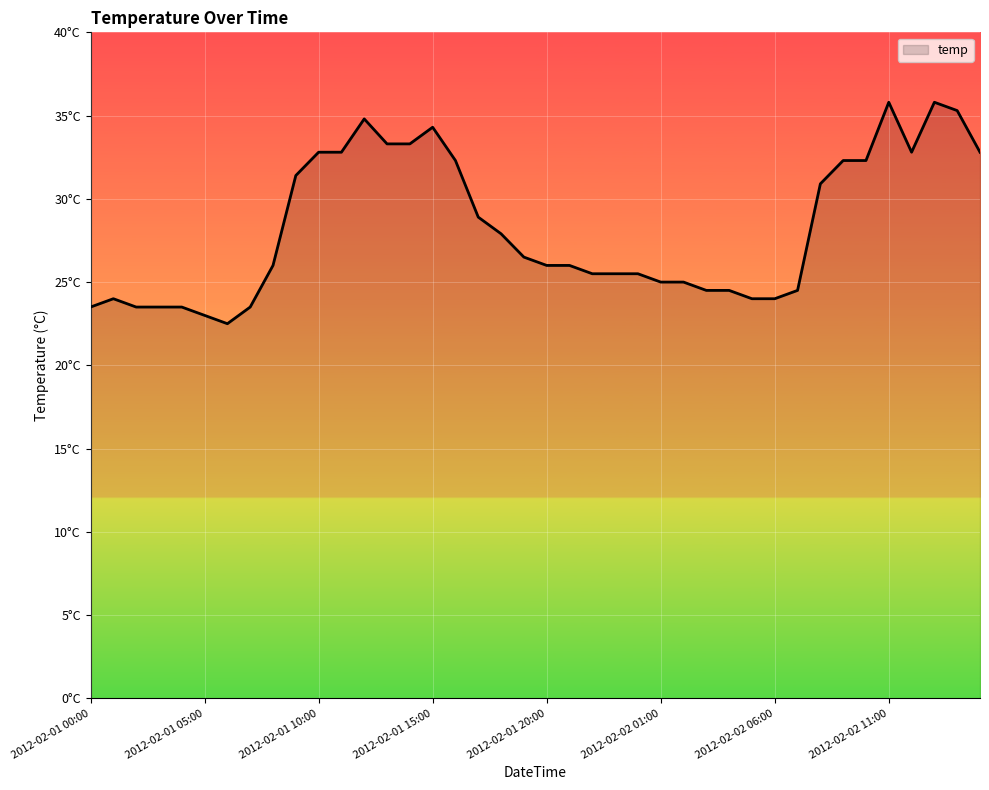

At which label is the value closest to 29?

17